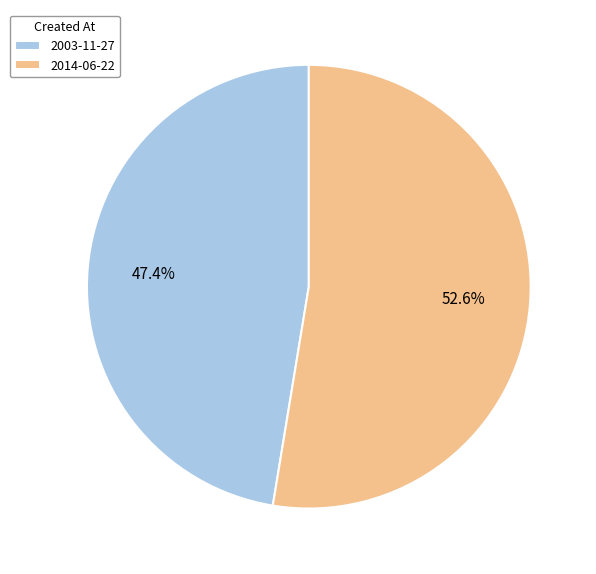

Which category has the biggest portion of the pie?

2014-06-22